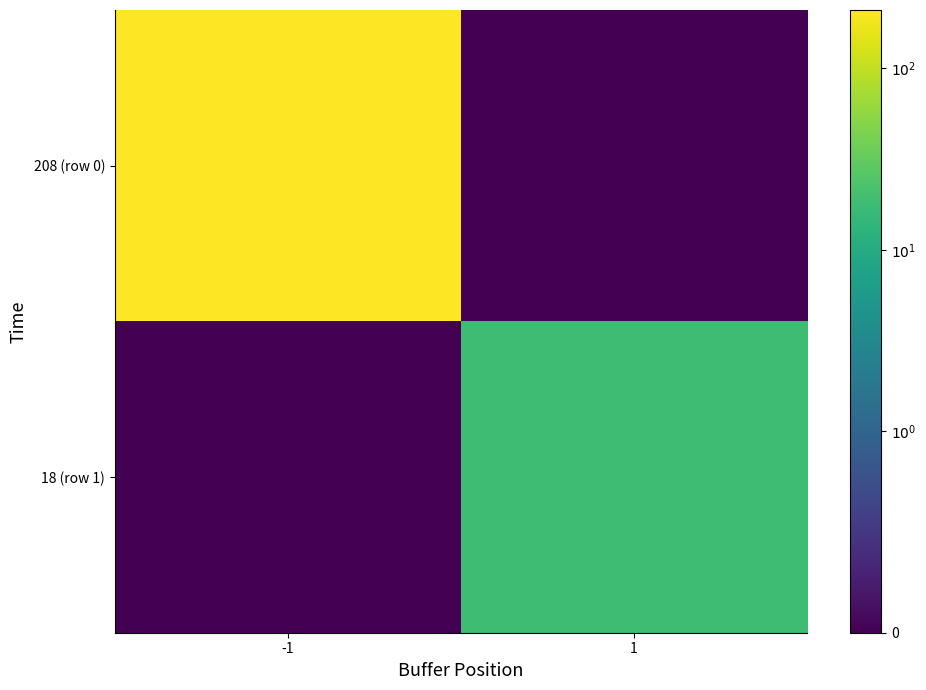

What is the maximum value shown in the chart?

208